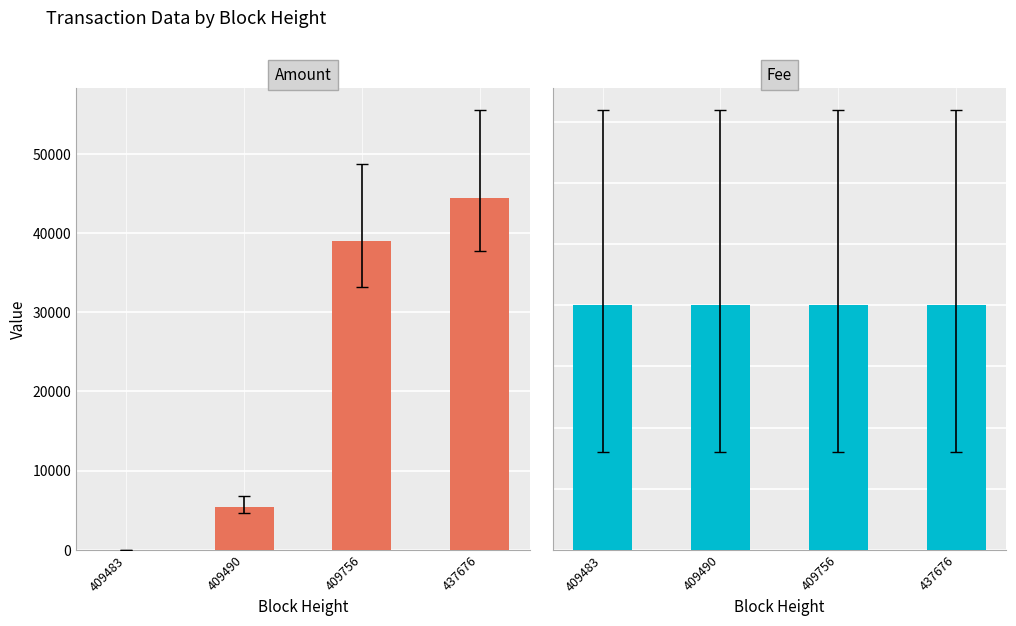

What is the sum of the Amount values at 409756 and 409483?

39004.0